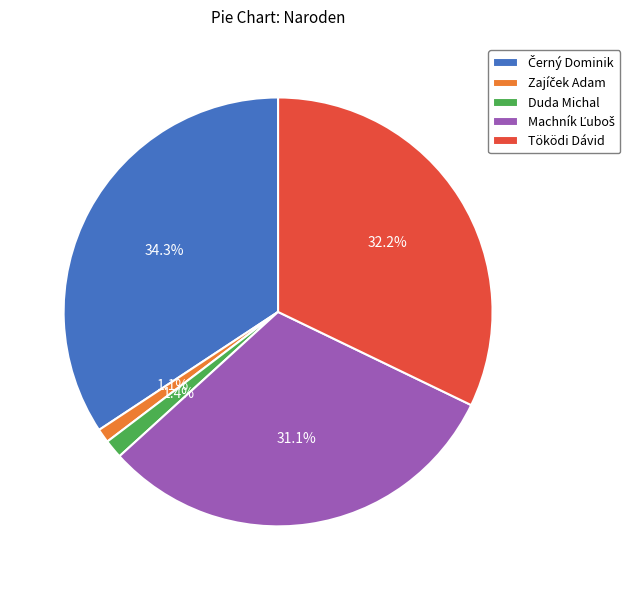

How many segments does this pie chart have?

5